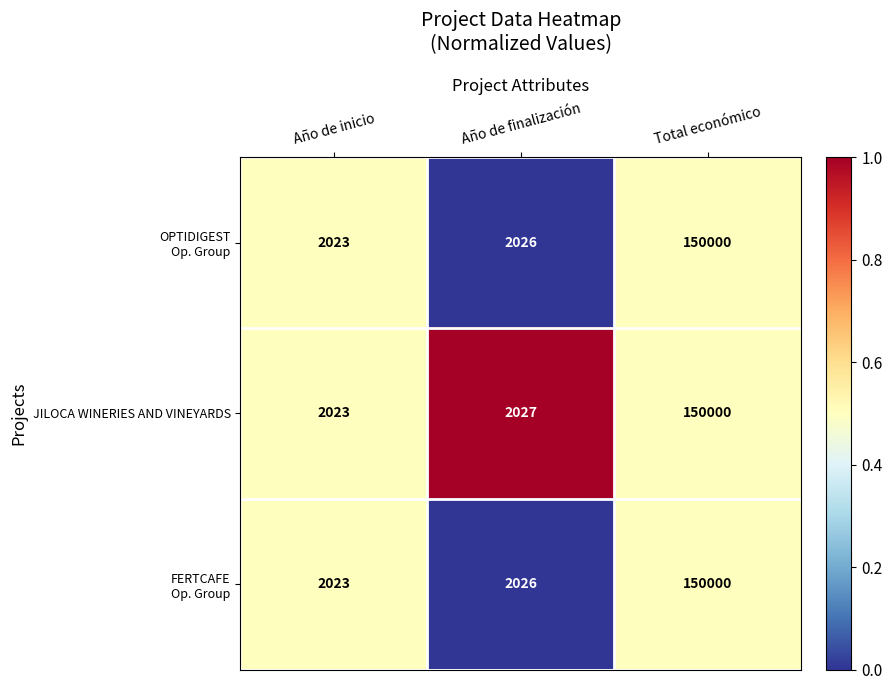

What is the approximate value of JILOCA WINERIES AND VINEYARDS at Año de finalización?

2027